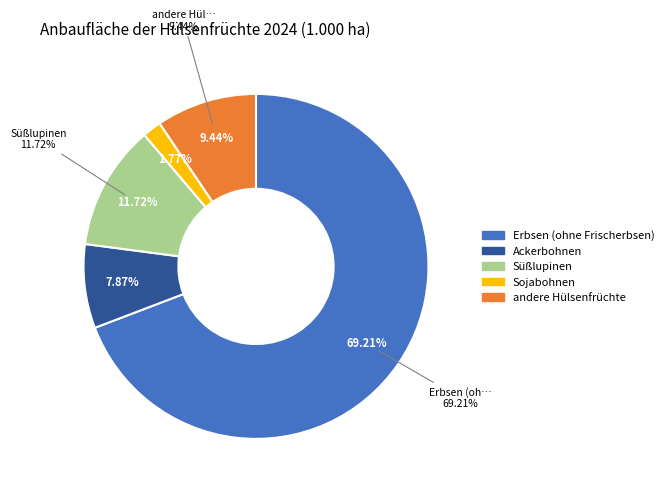

True or false: andere Hülsenfrüchte accounts for 9% of the total.

True